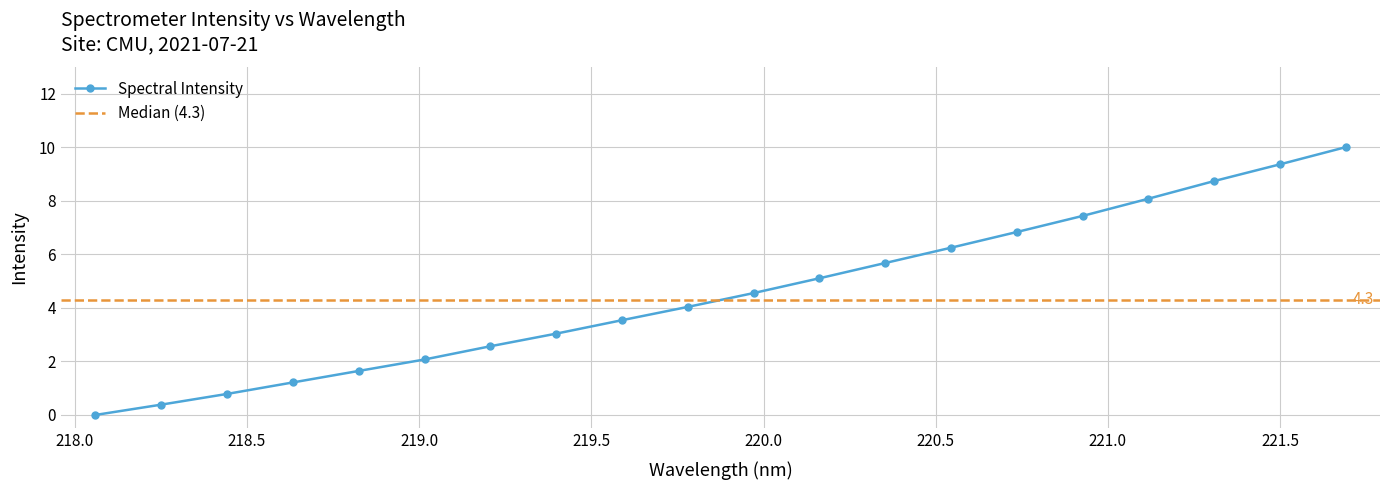

List the labels in order of value, largest first.

221.6902, 221.4993, 221.3083, 221.1174, 220.9264, 220.7354, 220.5444, 220.3533, 220.1623, 219.9712, 219.7801, 219.589, 219.3979, 219.2067, 219.0156, 218.8244, 218.6332, 218.442, 218.2508, 218.0596